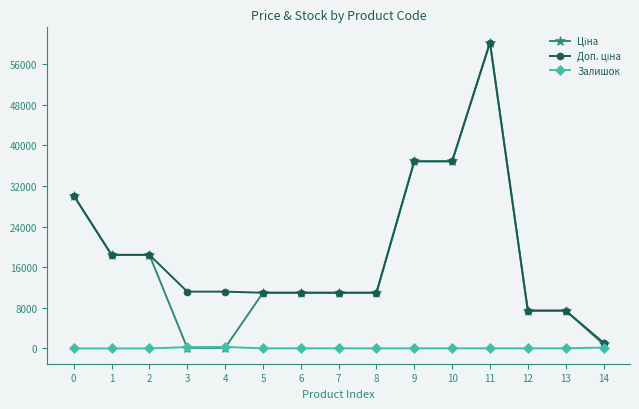

Is it true that Залишок equals 17.0 at 7?

True